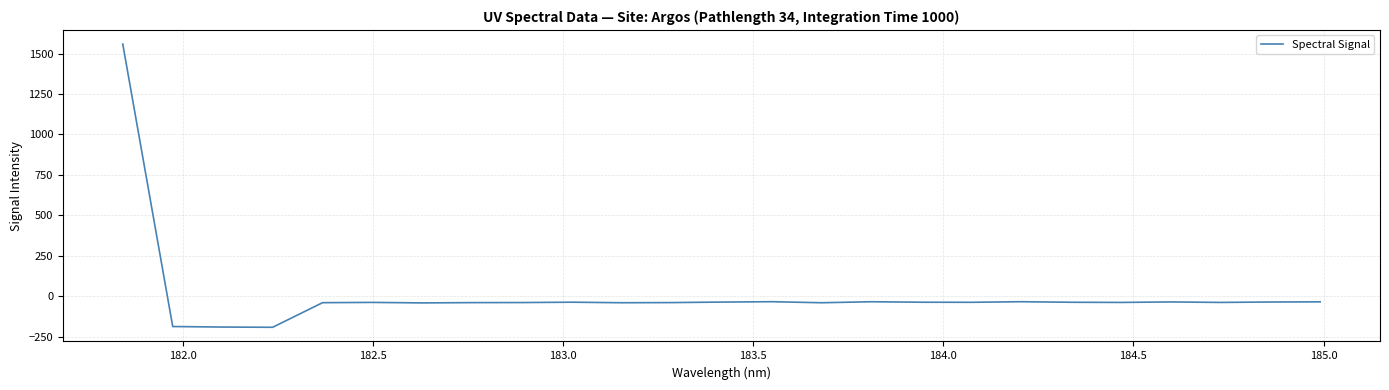

How many positive values are there?

1